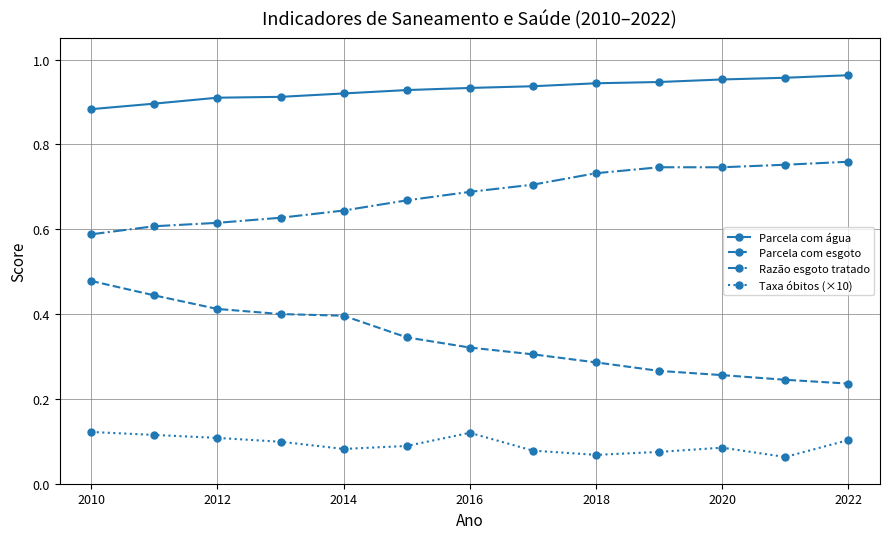

Rank the series by their average value, from lowest to highest.

Taxa óbitos (×10), Parcela com esgoto, Razão esgoto tratado, Parcela com água